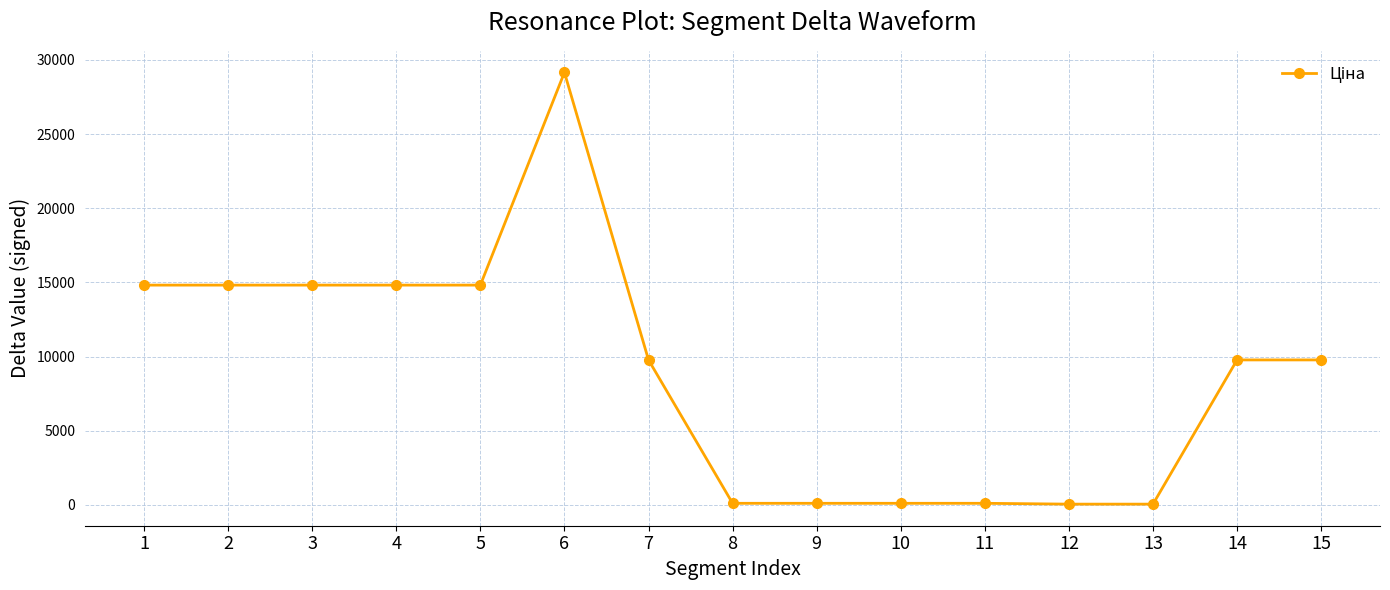

What is the ratio of the value at 15 to the value at 5?

0.7